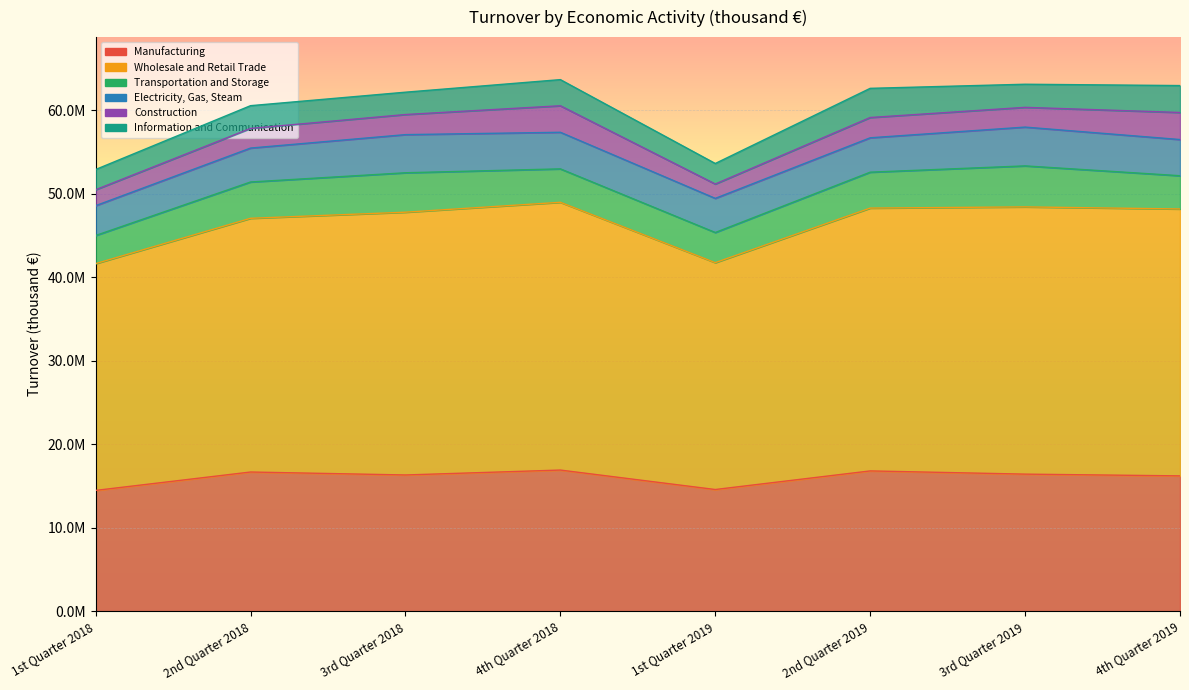

True or false: Transportation and Storage has more than 2 points higher than both neighbors.

False